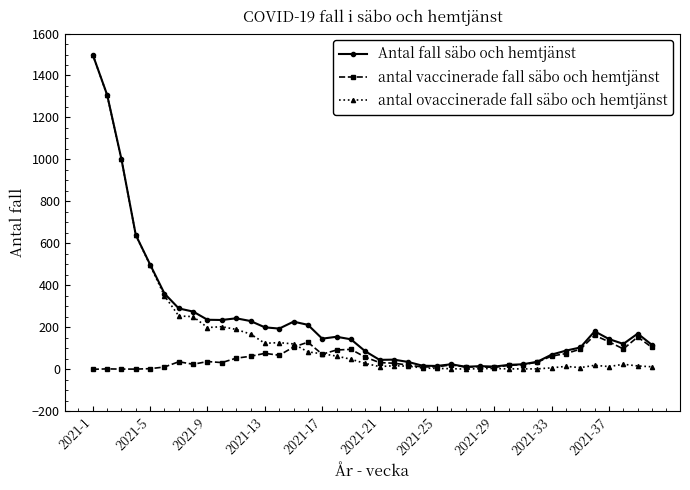

At how many categories does at least one series exceed 868?

3